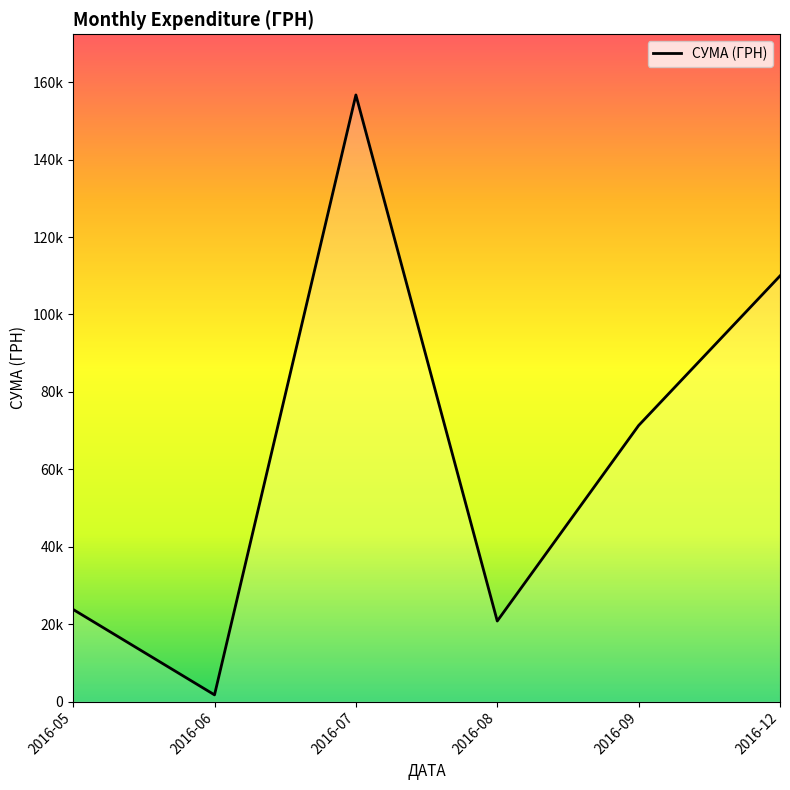

Does the chart have visible grid lines?

No